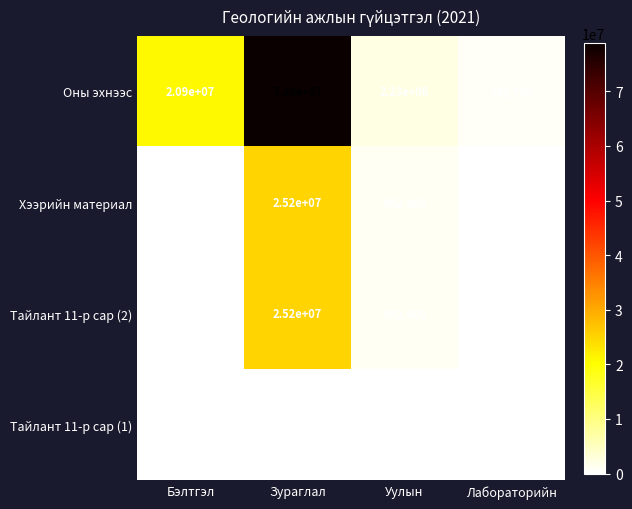

Reading left to right, what are all the values shown in this chart?

Оны эхнээс: Бэлтгэл=20900000	Зураглал=78900000	Уулын=2230000	Лабораторийн=788700
Хээрийн материал: Бэлтгэл=0	Зураглал=25200000	Уулын=992400	Лабораторийн=0
Тайлант 11-р сар (2): Бэлтгэл=0	Зураглал=25200000	Уулын=992400	Лабораторийн=0
Тайлант 11-р сар (1): Бэлтгэл=0	Зураглал=0	Уулын=0	Лабораторийн=0